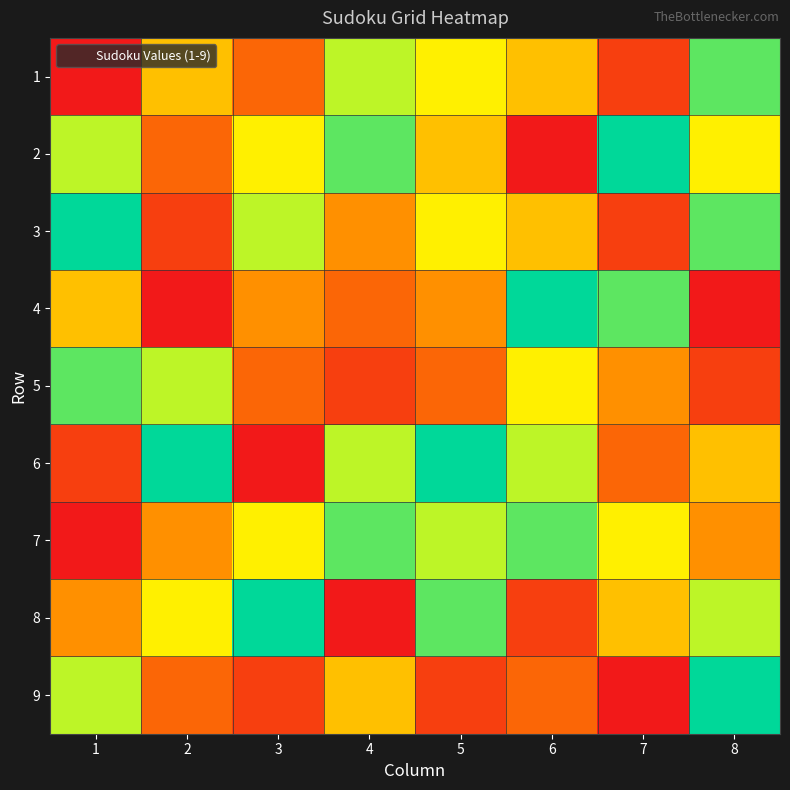

Which series has the largest total across all categories?

2